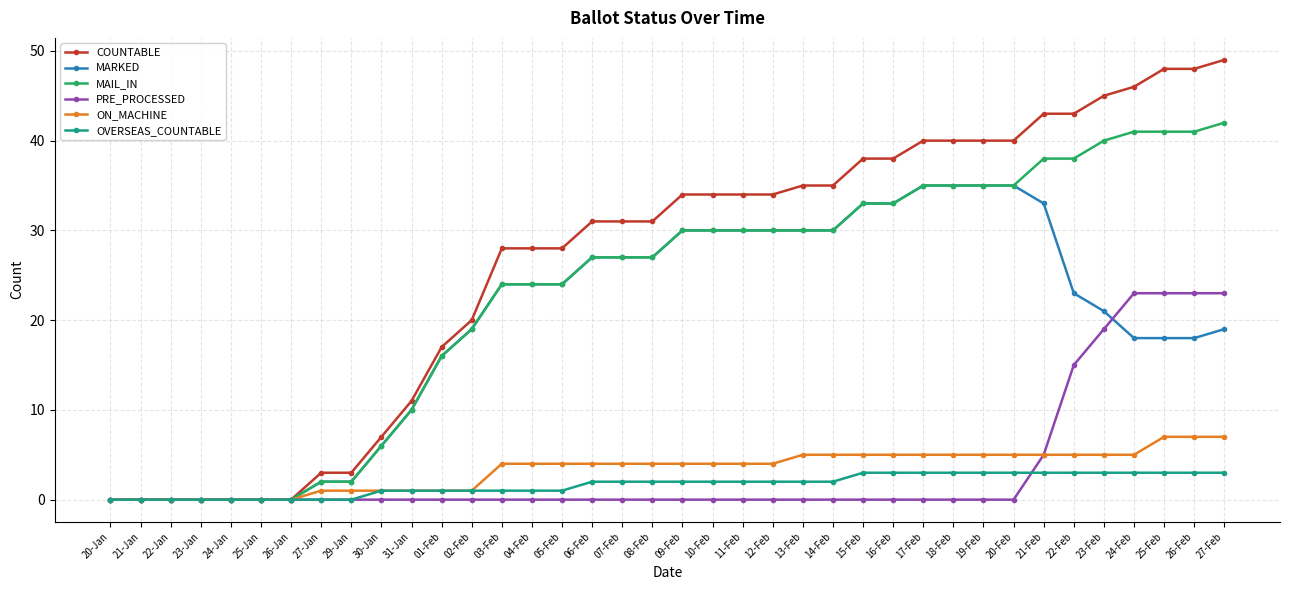

Reading left to right, list all the values displayed in this chart.

COUNTABLE: 0	0	0	0	0	0	0	3	3	7	11	17	20	28	28	28	31	31	31	34	34	34	34	35	35	38	38	40	40	40	40	43	43	45	46	48	48	49
MARKED: 0	0	0	0	0	0	0	2	2	6	10	16	19	24	24	24	27	27	27	30	30	30	30	30	30	33	33	35	35	35	35	33	23	21	18	18	18	19
MAIL_IN: 0	0	0	0	0	0	0	2	2	6	10	16	19	24	24	24	27	27	27	30	30	30	30	30	30	33	33	35	35	35	35	38	38	40	41	41	41	42
PRE_PROCESSED: 0	0	0	0	0	0	0	0	0	0	0	0	0	0	0	0	0	0	0	0	0	0	0	0	0	0	0	0	0	0	0	5	15	19	23	23	23	23
ON_MACHINE: 0	0	0	0	0	0	0	1	1	1	1	1	1	4	4	4	4	4	4	4	4	4	4	5	5	5	5	5	5	5	5	5	5	5	5	7	7	7
OVERSEAS_COUNTABLE: 0	0	0	0	0	0	0	0	0	1	1	1	1	1	1	1	2	2	2	2	2	2	2	2	2	3	3	3	3	3	3	3	3	3	3	3	3	3